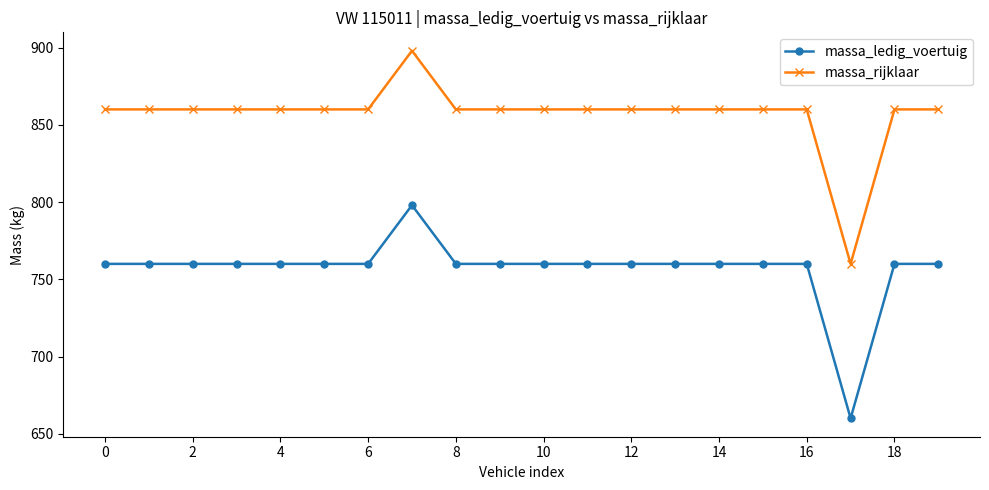

Rank the series by their average value, from highest to lowest.

massa_rijklaar, massa_ledig_voertuig